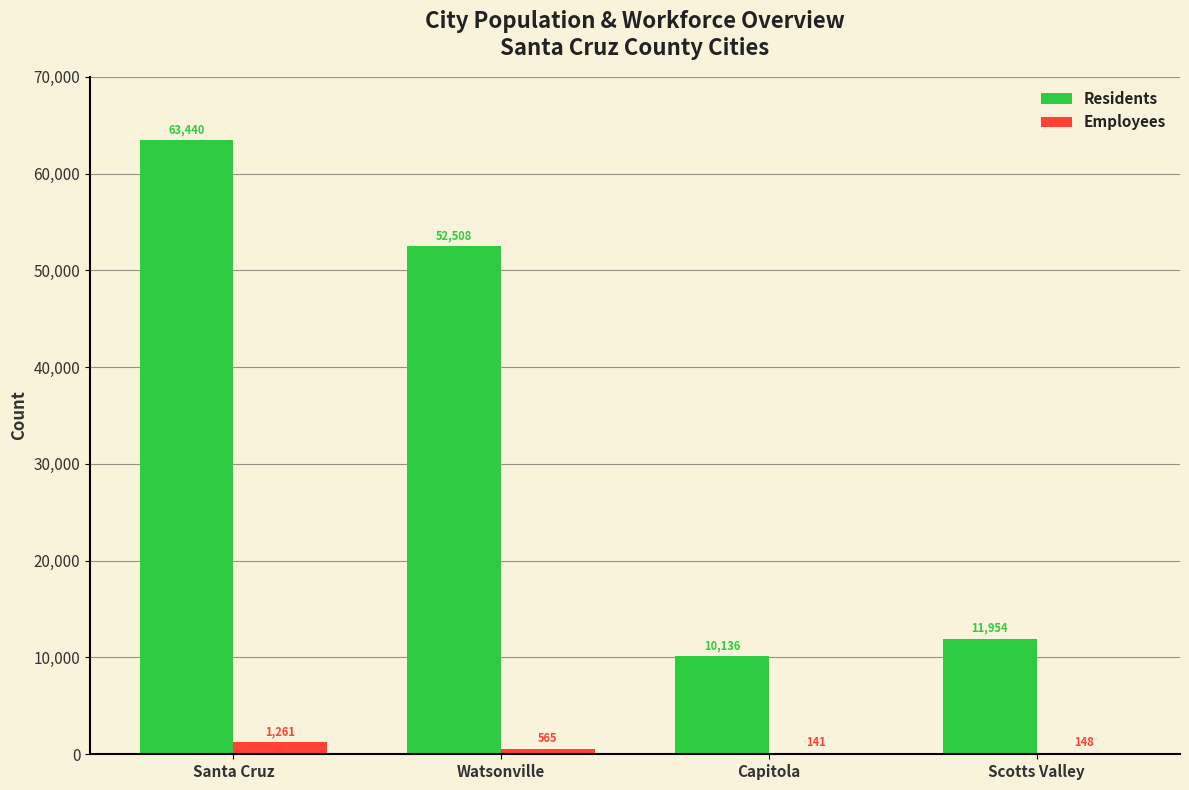

What is the average value of the Employees series?

529